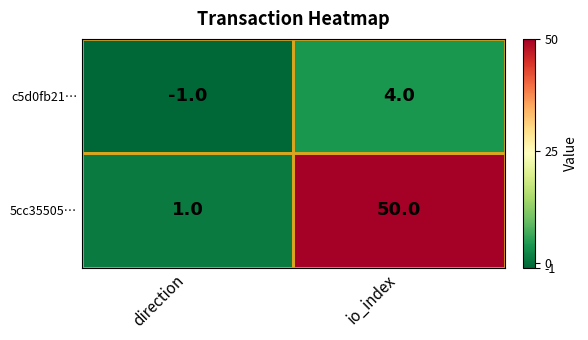

What is the spread (max minus min) of values at direction?

2